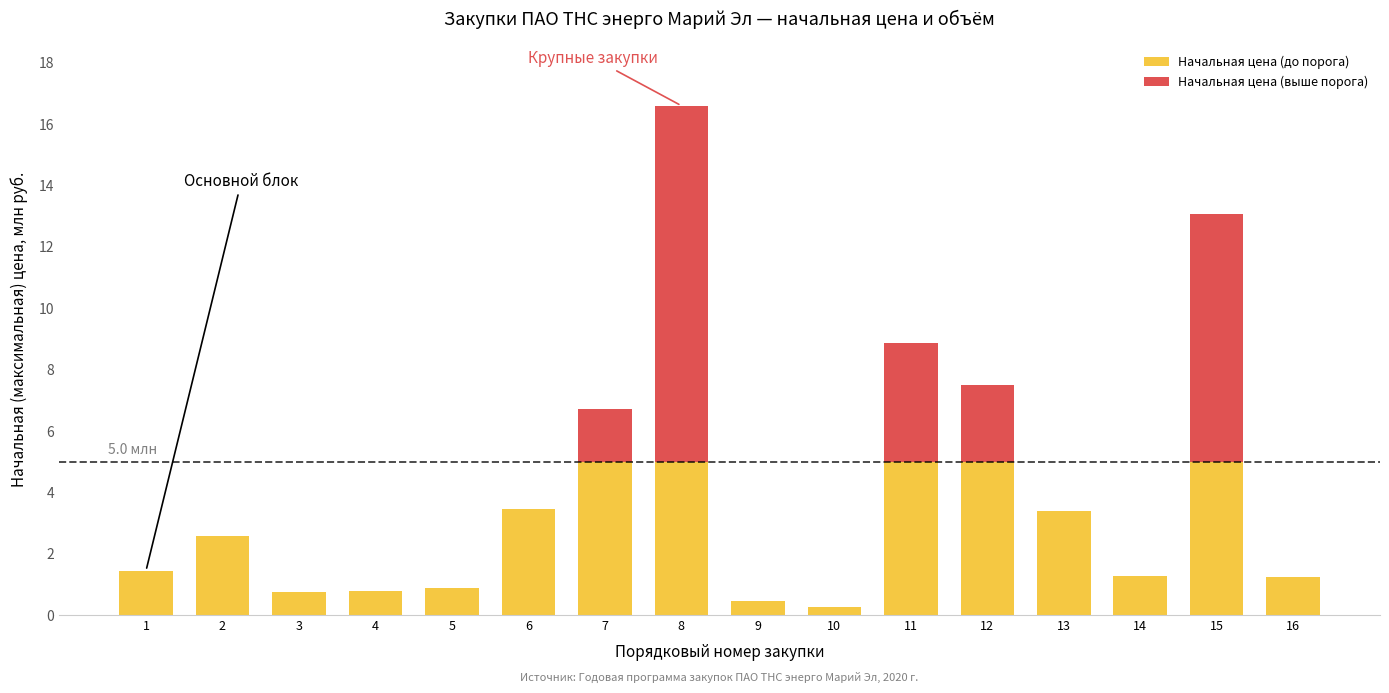

What is the maximum value for Начальная цена (до порога)?

5.0